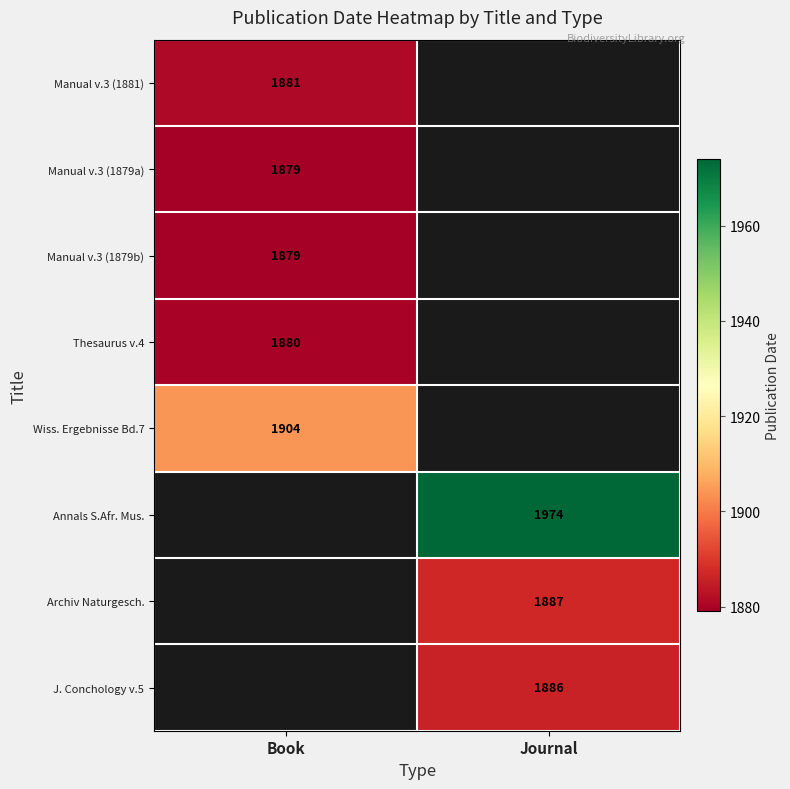

What is the minimum value shown in the chart?

1879.0